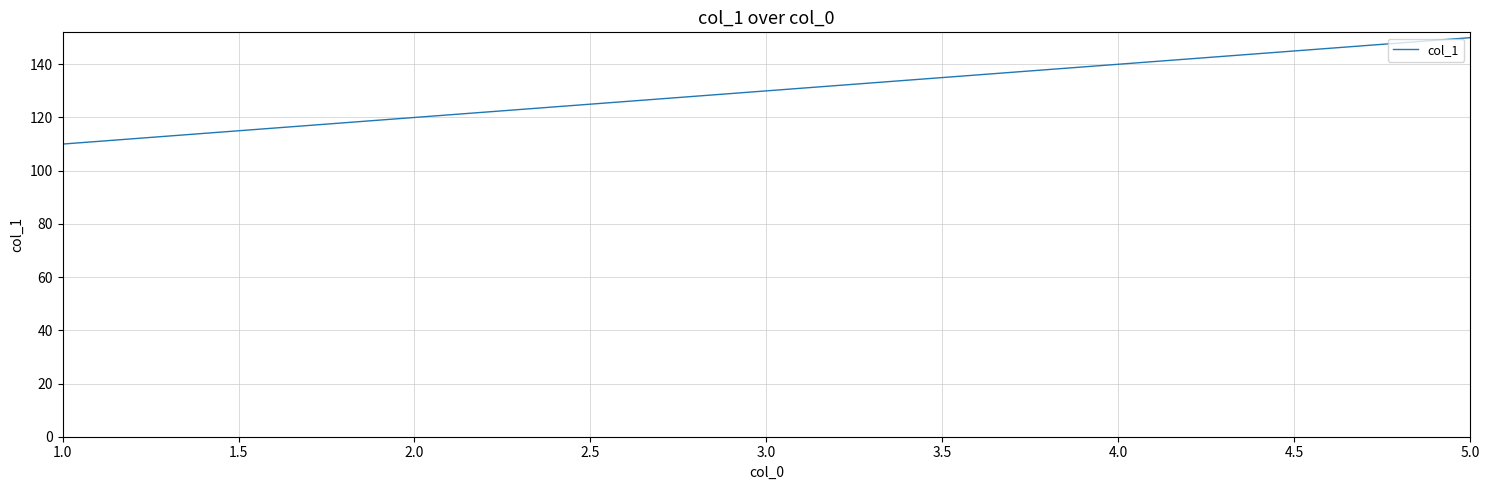

How many lines are shown in the chart?

1